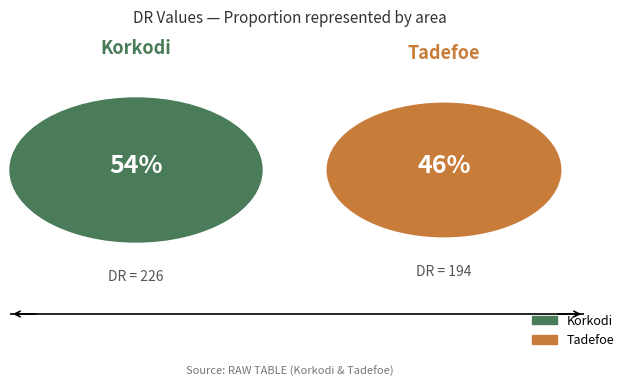

To the nearest percent, what is the average slice percentage?

50%